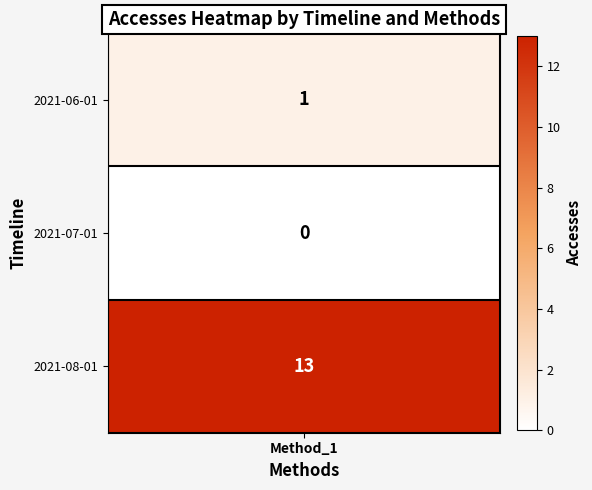

At how many categories does at least one series exceed 2?

1